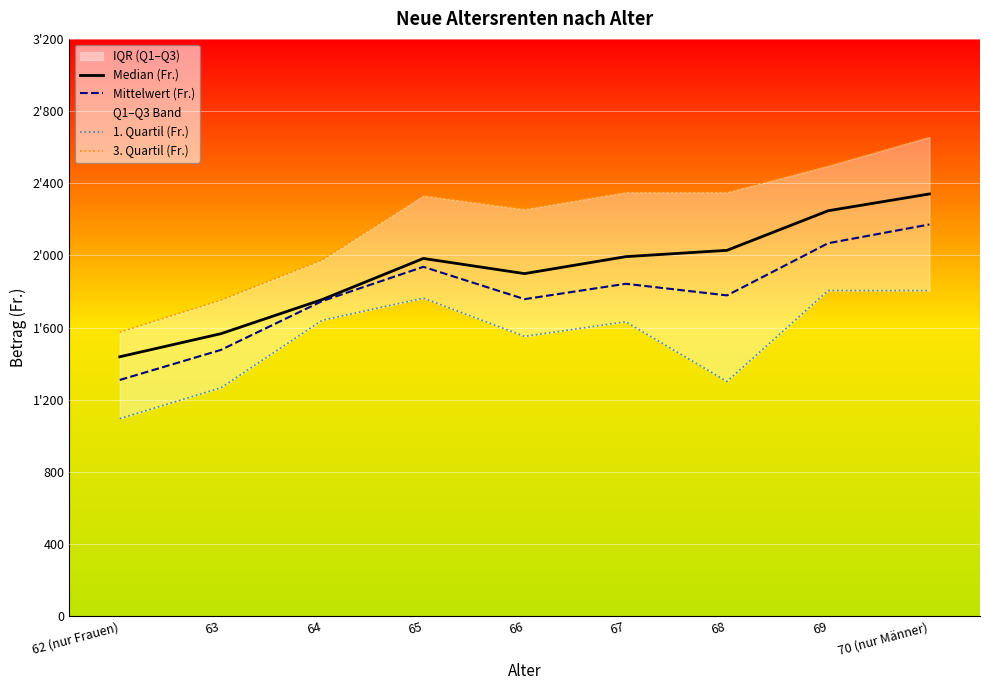

What is the label of the 4th point from the left?

65